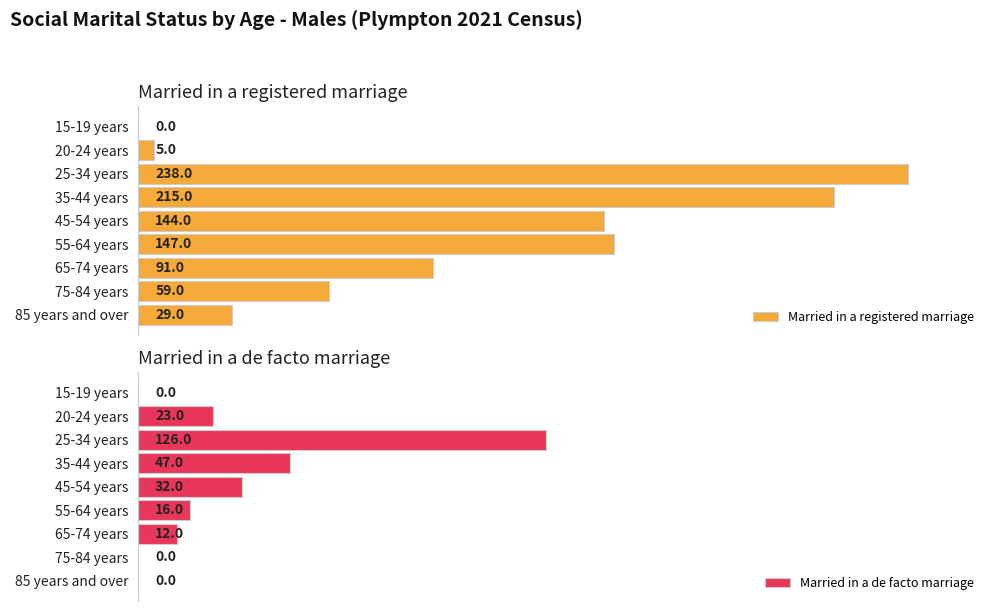

Reading right to left, transcribe all the data shown in this chart.

Married in a registered marriage: 8=29	7=59	6=91	5=147	4=144	3=215	2=238	1=5	0=0
Married in a de facto marriage: 8=0	7=0	6=12	5=16	4=32	3=47	2=126	1=23	0=0